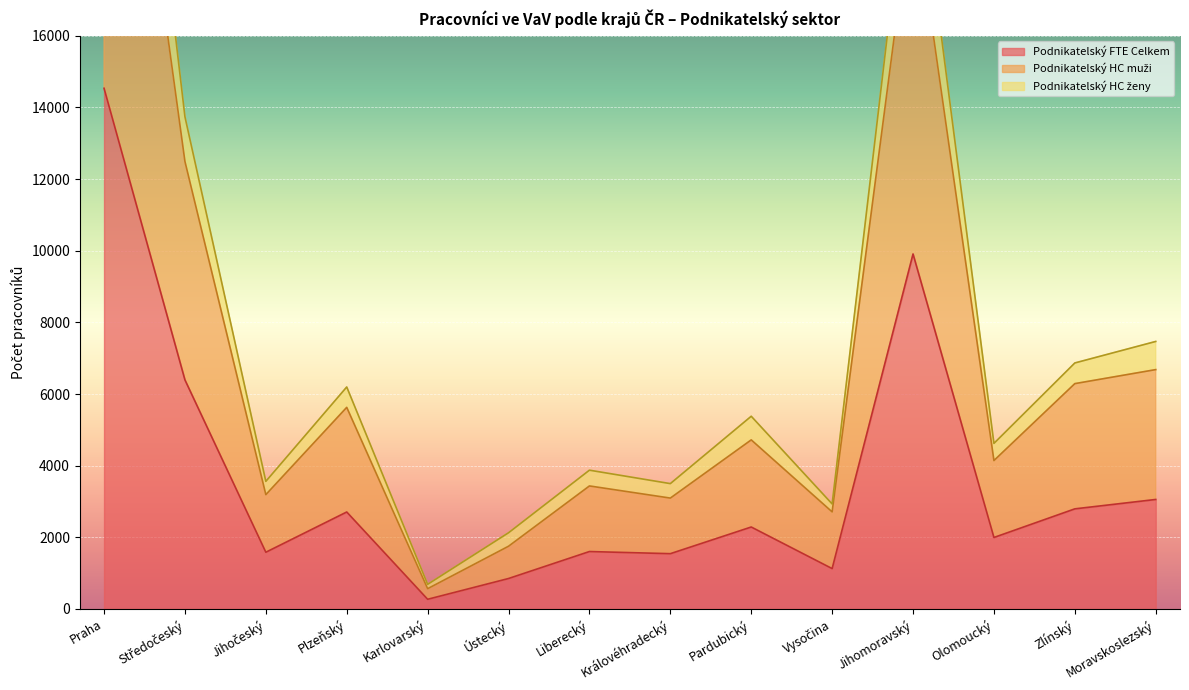

What is the highest value of the Podnikatelský HC muži series?

28971.0